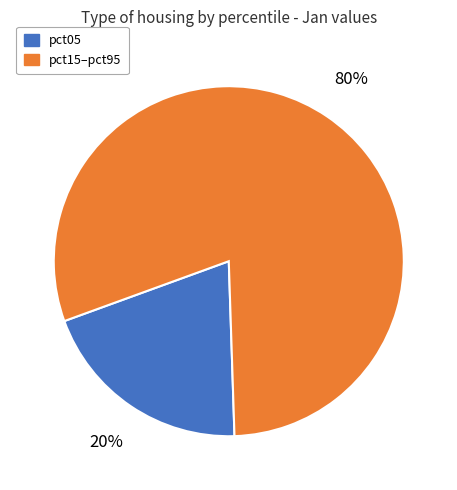

Is there a majority slice in this chart?

Yes